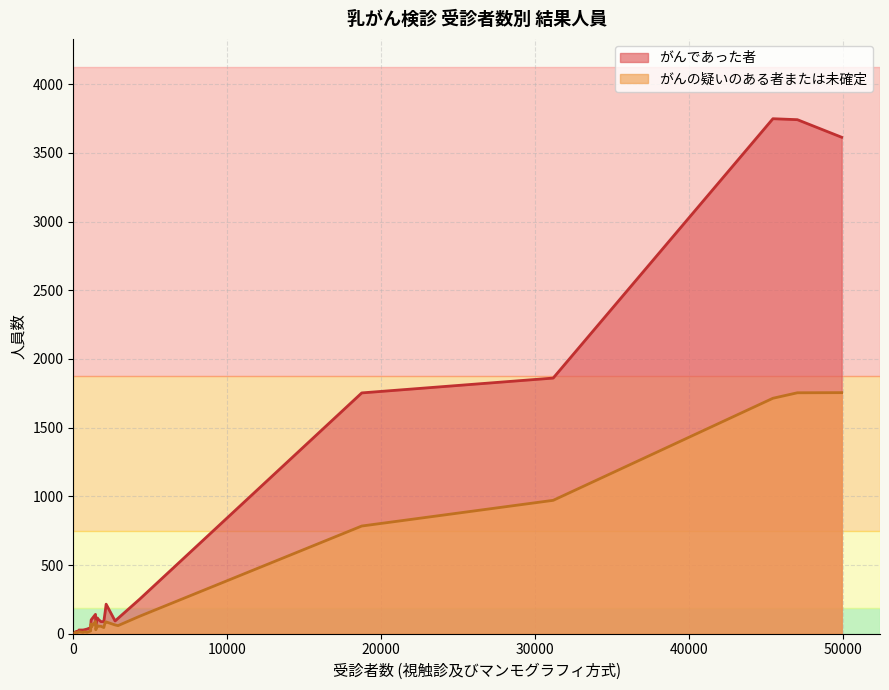

How many distinct data groups are displayed?

2